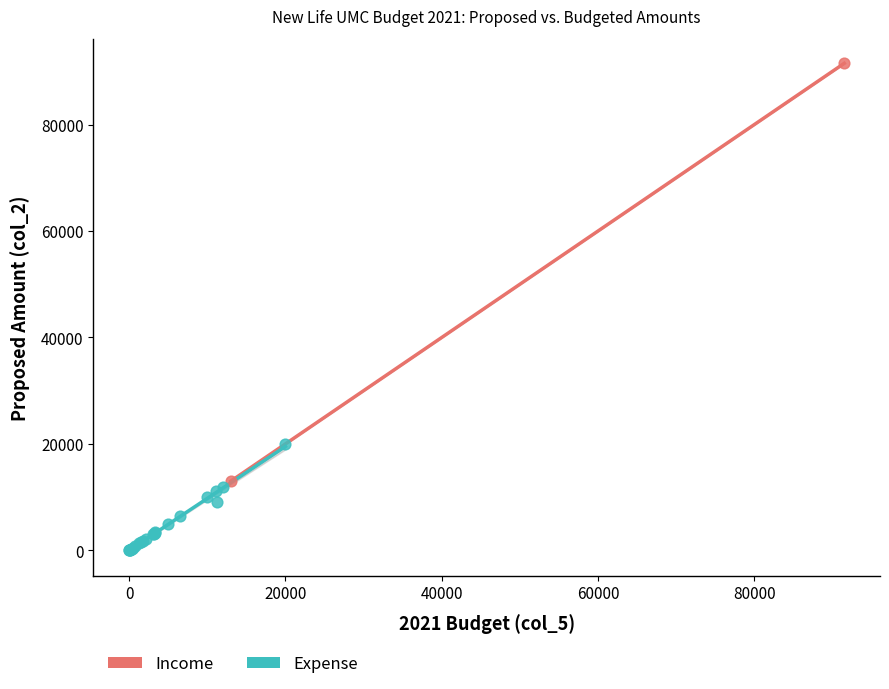

Which series reaches the minimum Y coordinate?

Expense